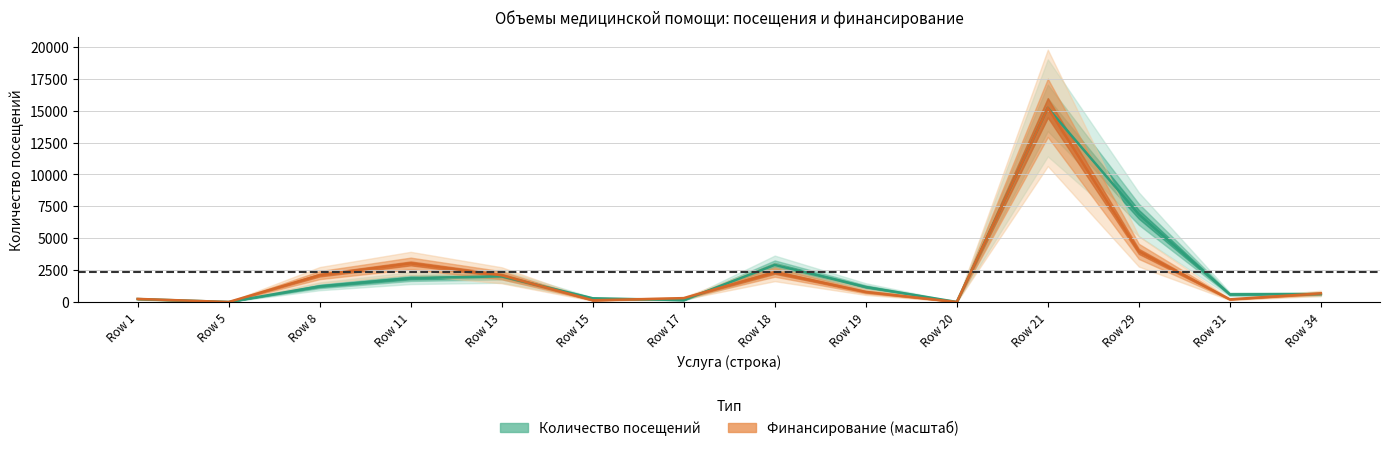

In Количество посещений, how many points are higher than both neighbors (excluding endpoints)?

3